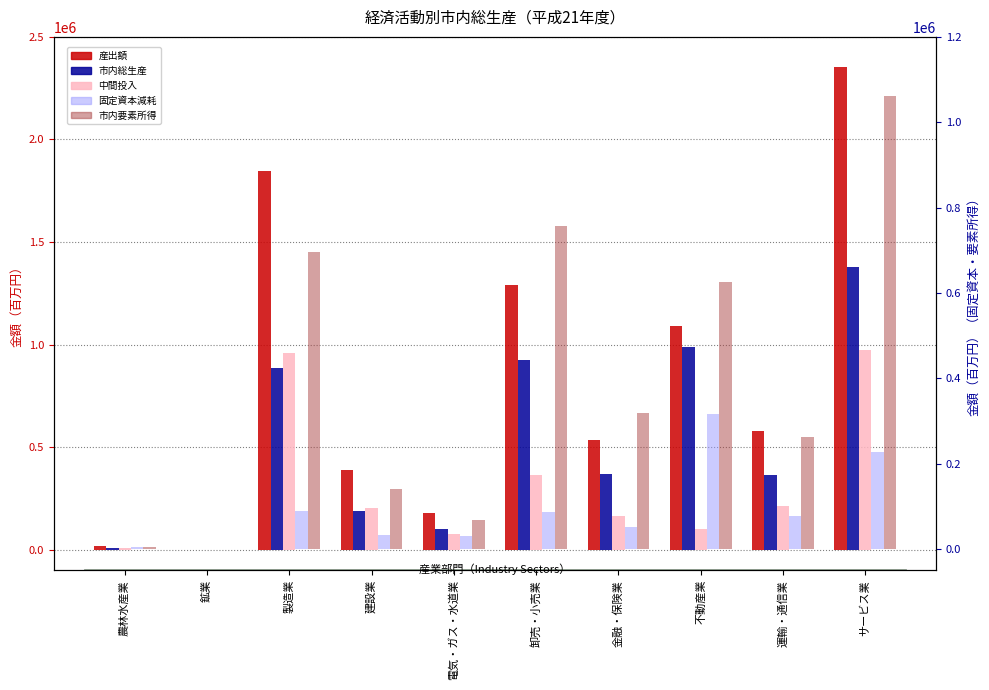

The value of 中間投入 at 電気・ガス・水道業 is 75244. True or false?

True